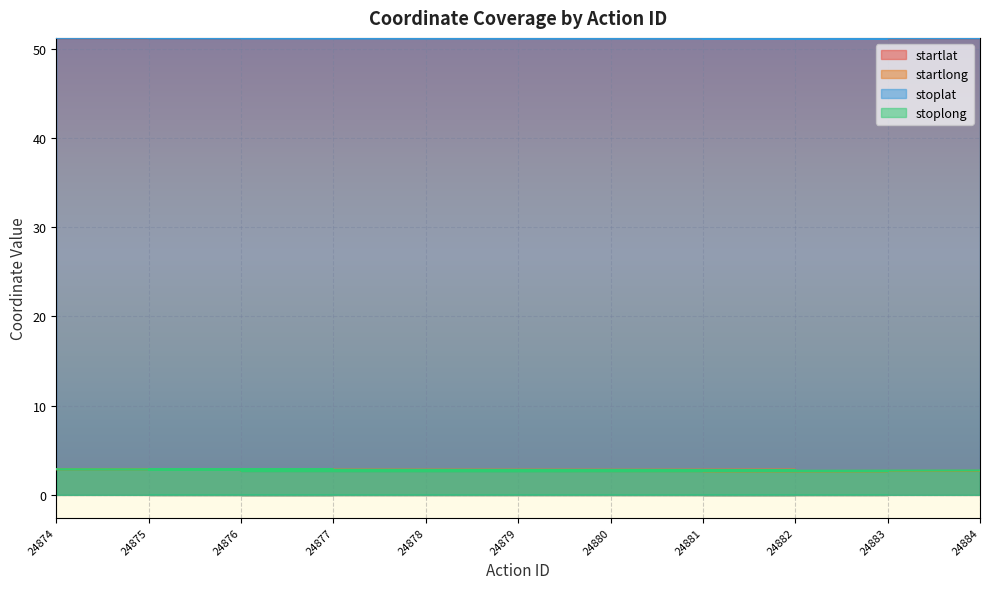

How many interior local valleys does the stoplong series have?

2